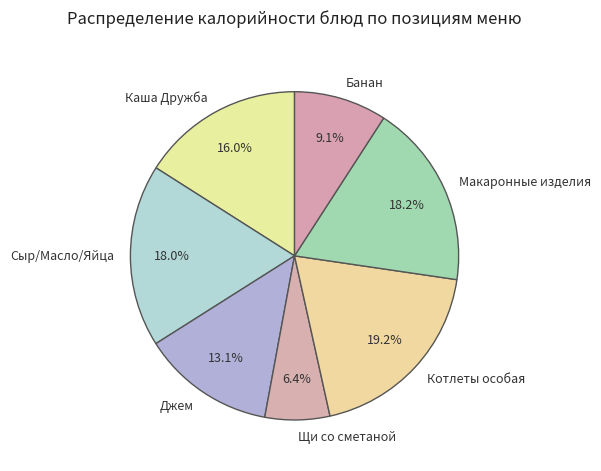

Which slice is the largest?

Котлеты особая